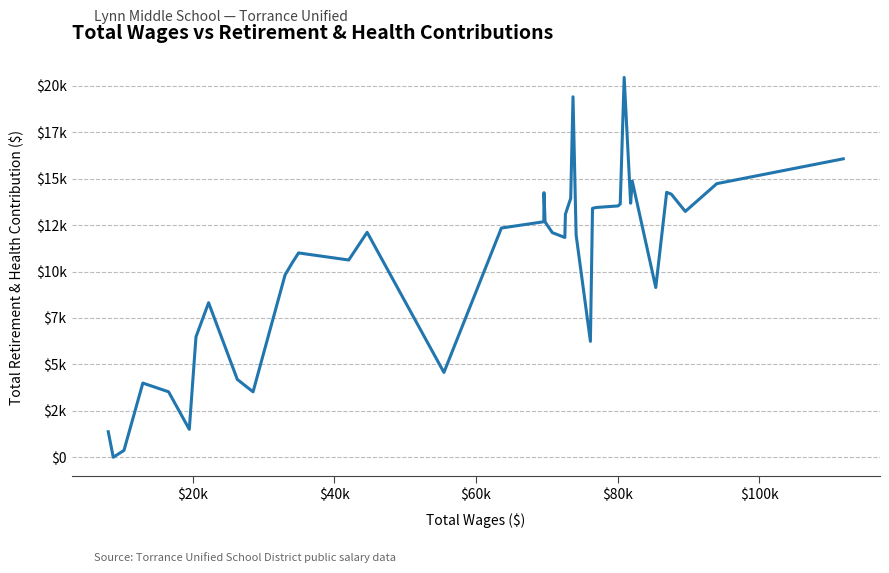

Does the chart have visible grid lines?

Yes